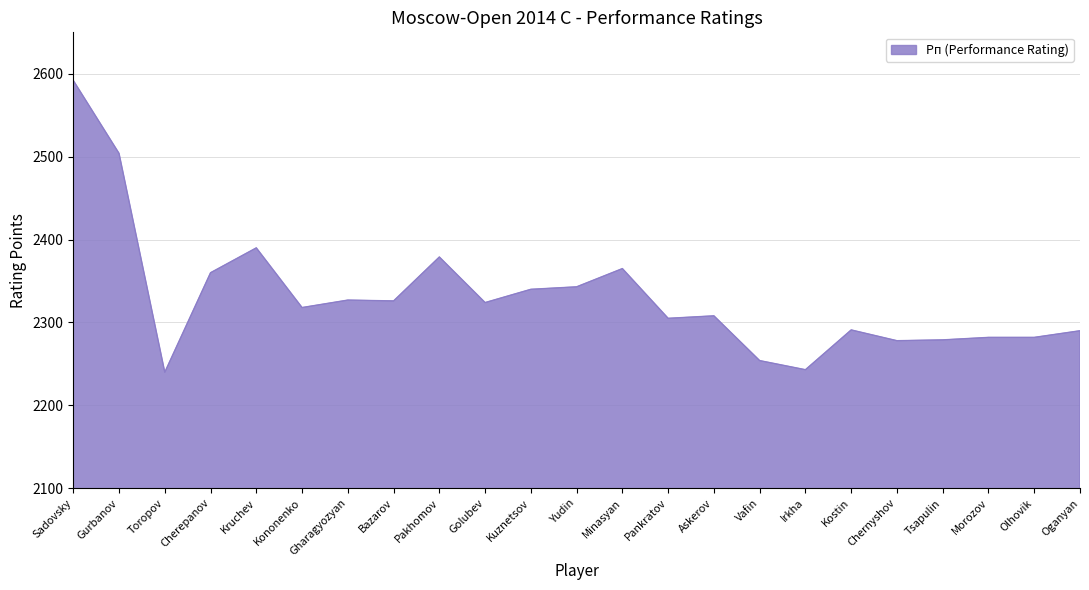

What is the average value?

2331